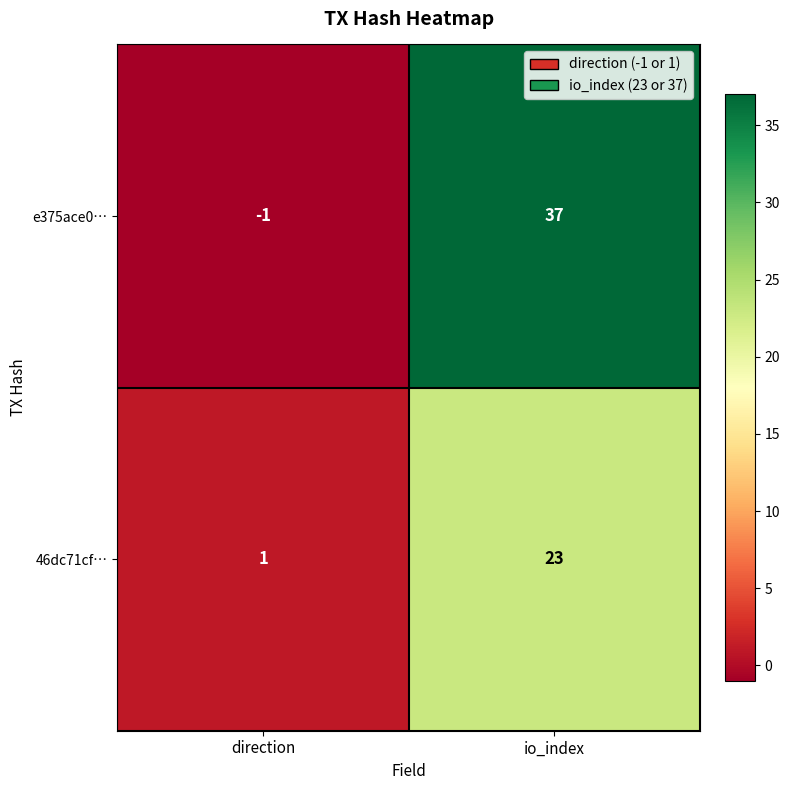

Reading left to right, list all the values displayed in this chart.

e375ace0…: direction=-1	io_index=37
46dc71cf…: direction=1	io_index=23